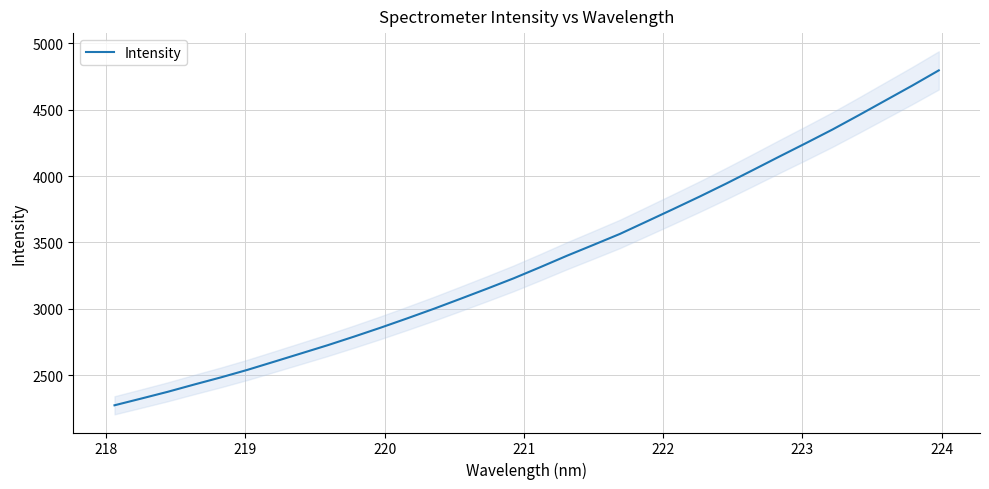

What is the maximum value for Intensity?

4796.2